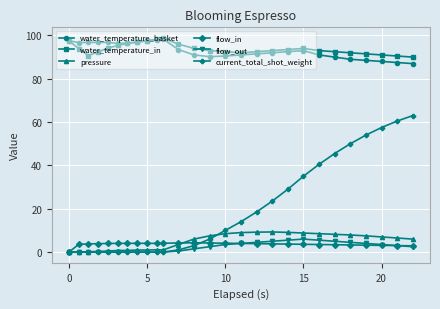

What are all the series names shown in the legend?

water_temperature_basket, water_temperature_in, pressure, flow_in, flow_out, current_total_shot_weight